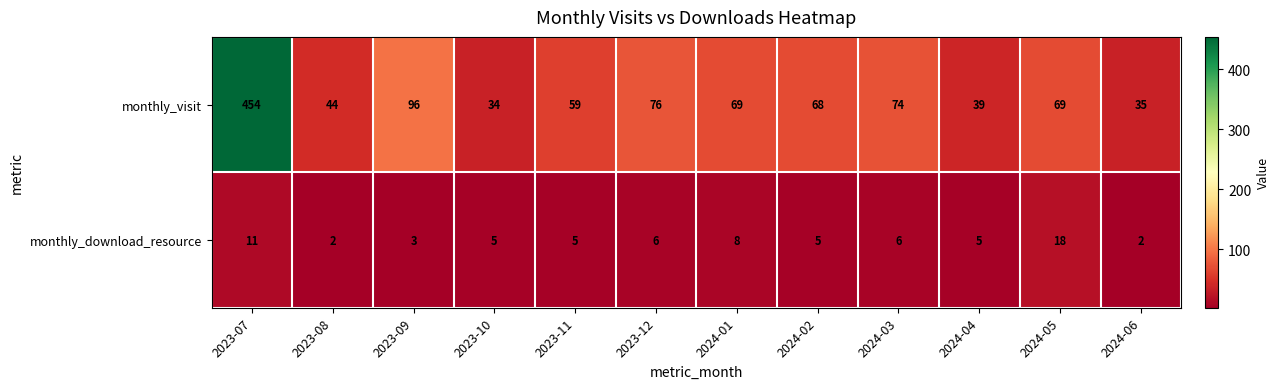

What is the spread (max minus min) of values at 2023-07?

443